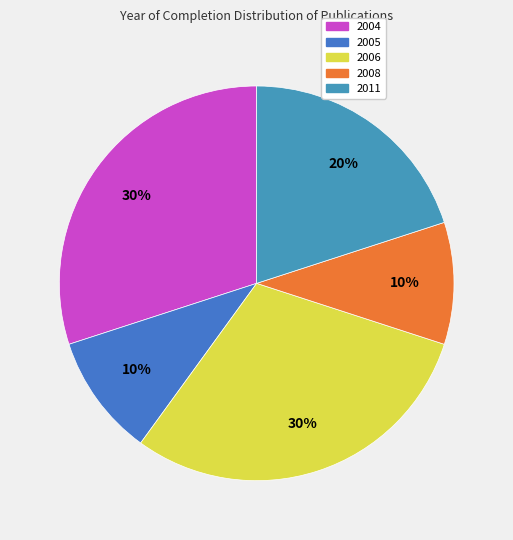

To the nearest percent, what is the average slice percentage?

20%